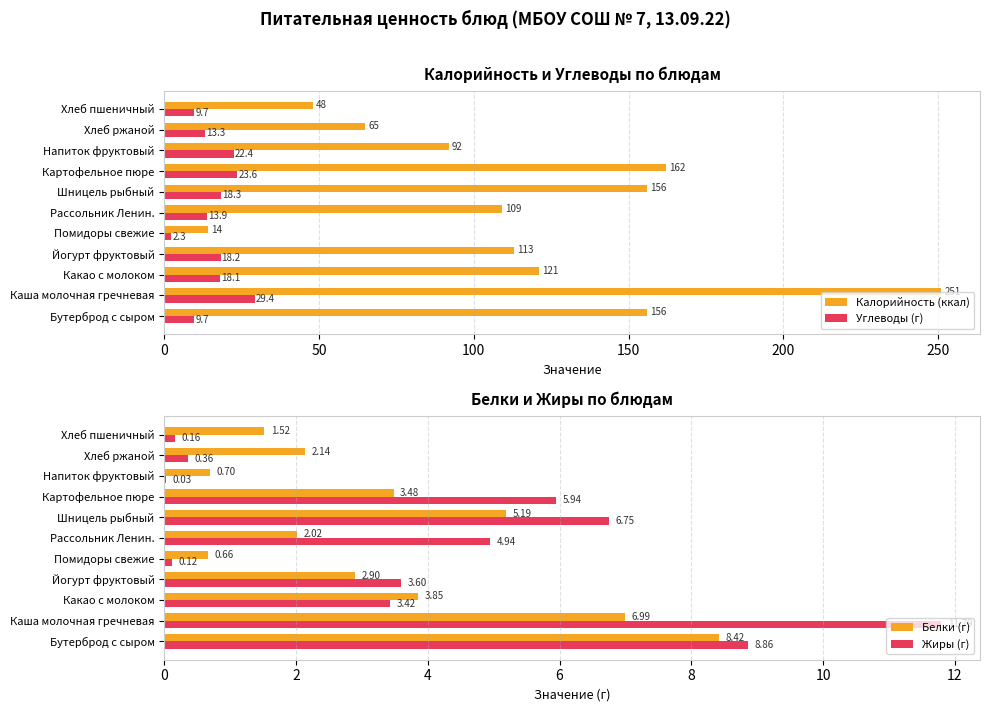

What is the highest value of the Углеводы (г) series?

29.4